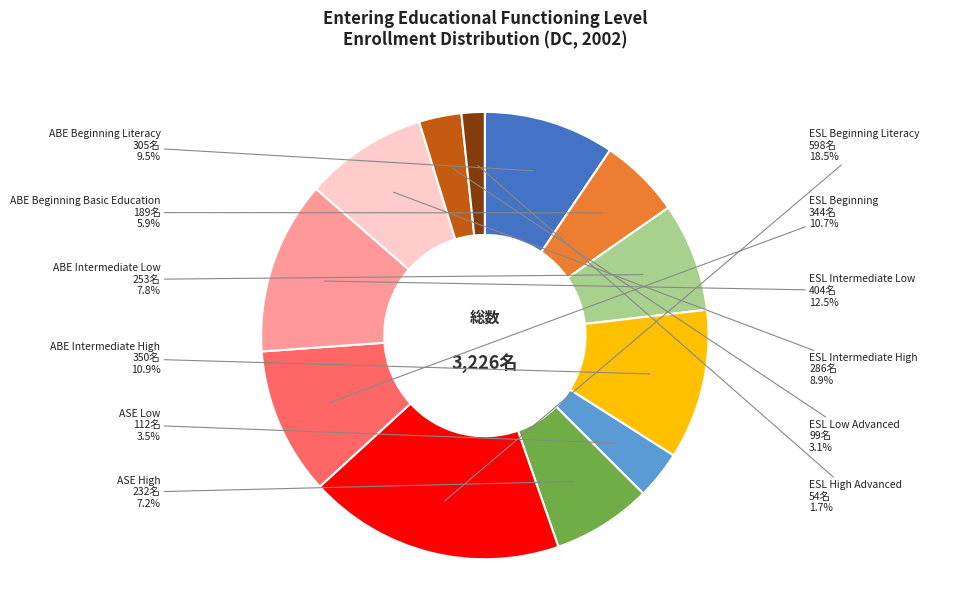

How many segments does this pie chart have?

12